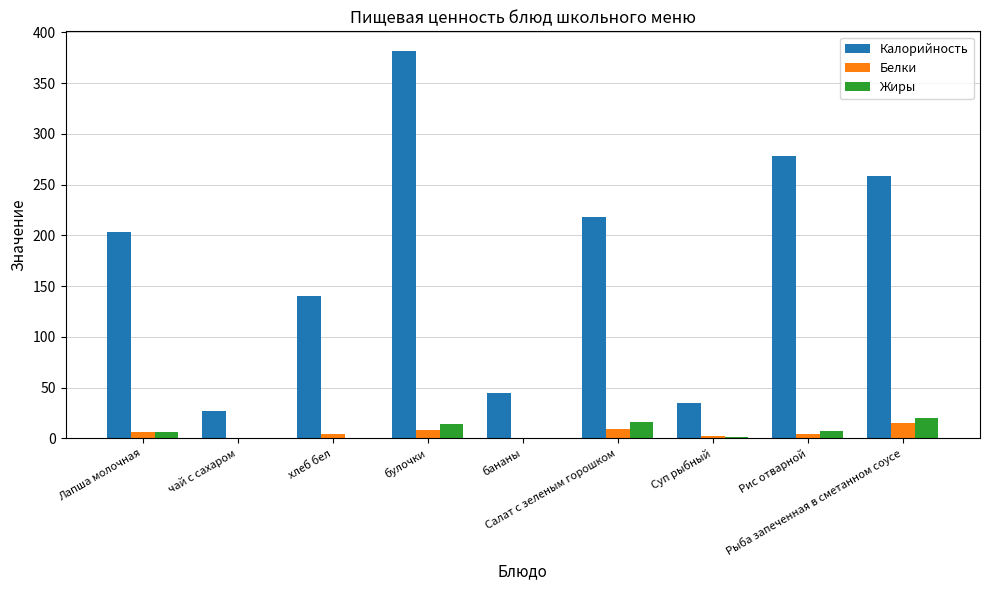

What is the maximum value shown in the chart?

382.0